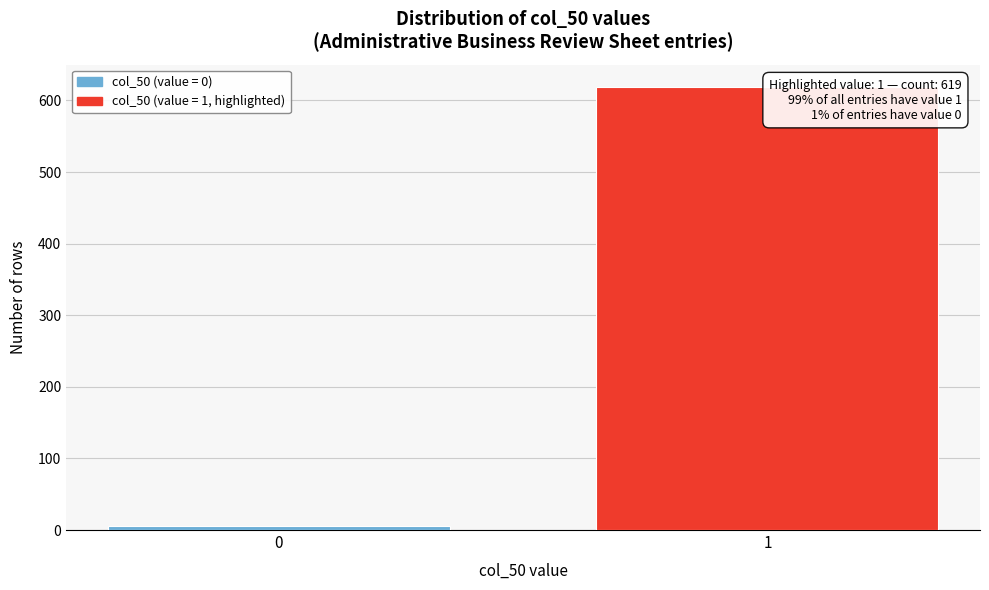

Reading right to left, transcribe all the data shown in this chart.

619	6